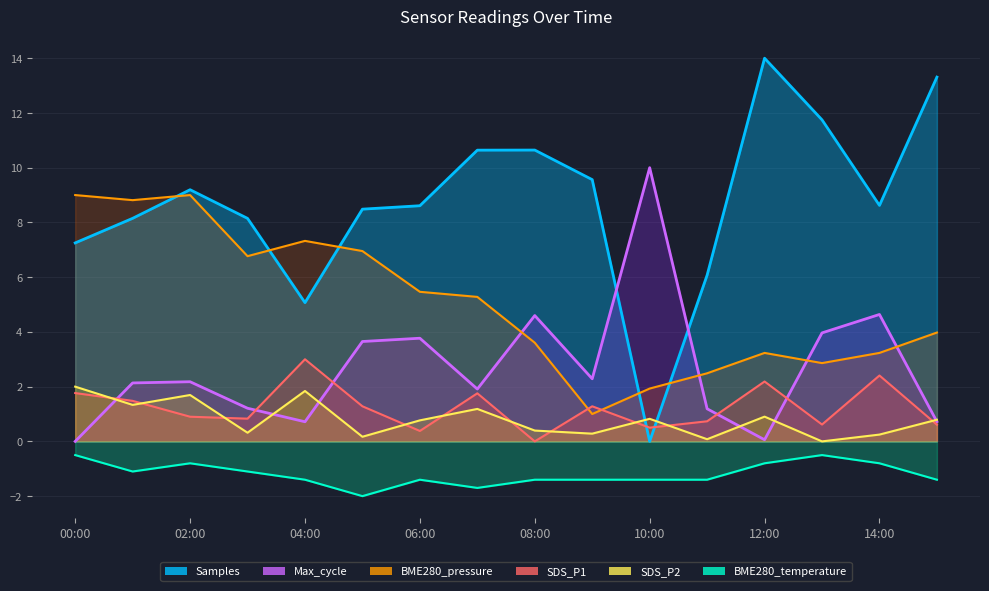

What is the maximum value for Max_cycle?

10.0